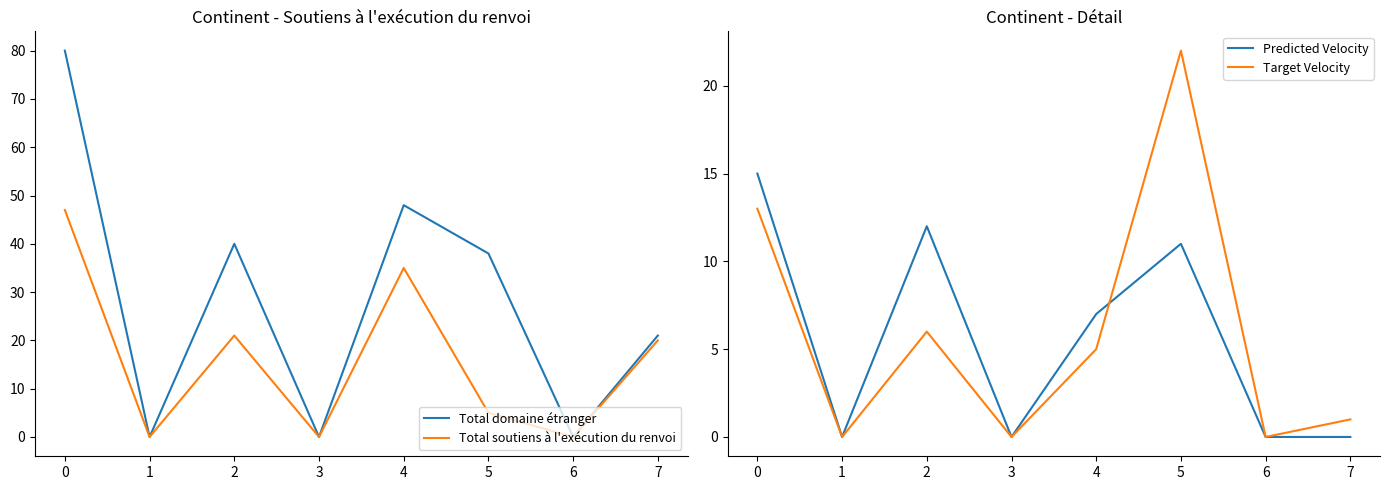

Count the number of categories in the chart.

8